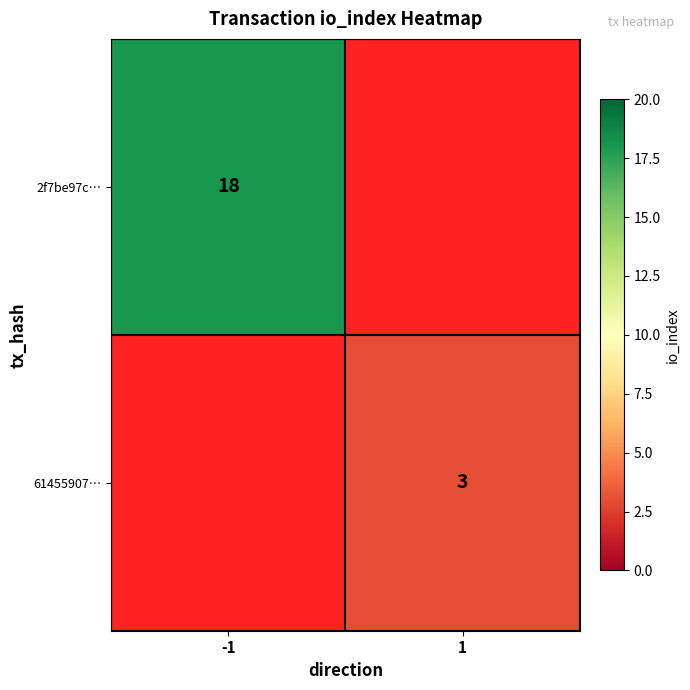

True or false: 61455907… has a value of 2 at 1.

False